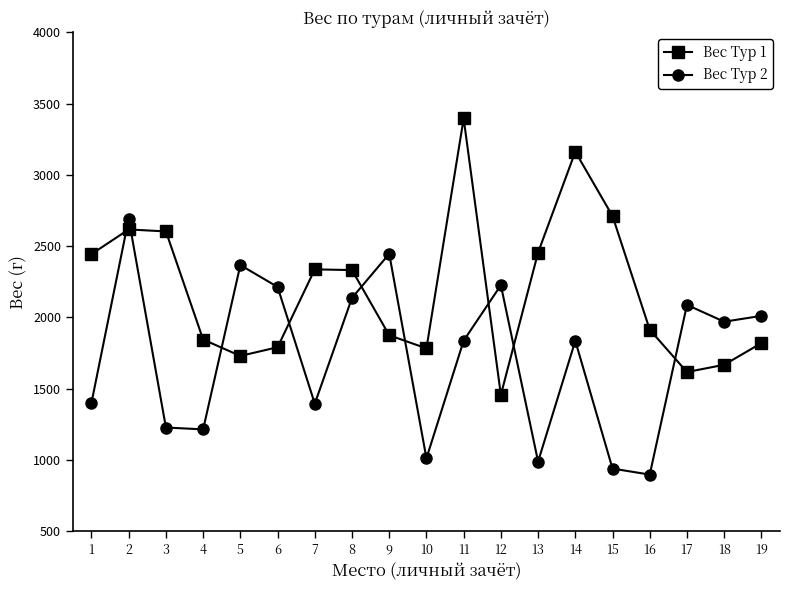

Rank the series by their average value, from lowest to highest.

Вес Тур 2, Вес Тур 1